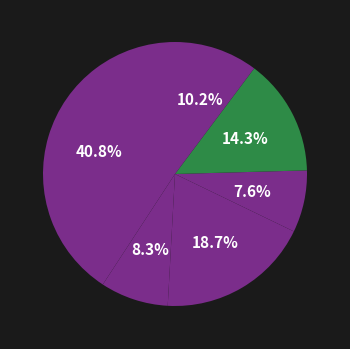

How many slices are in this pie chart?

6